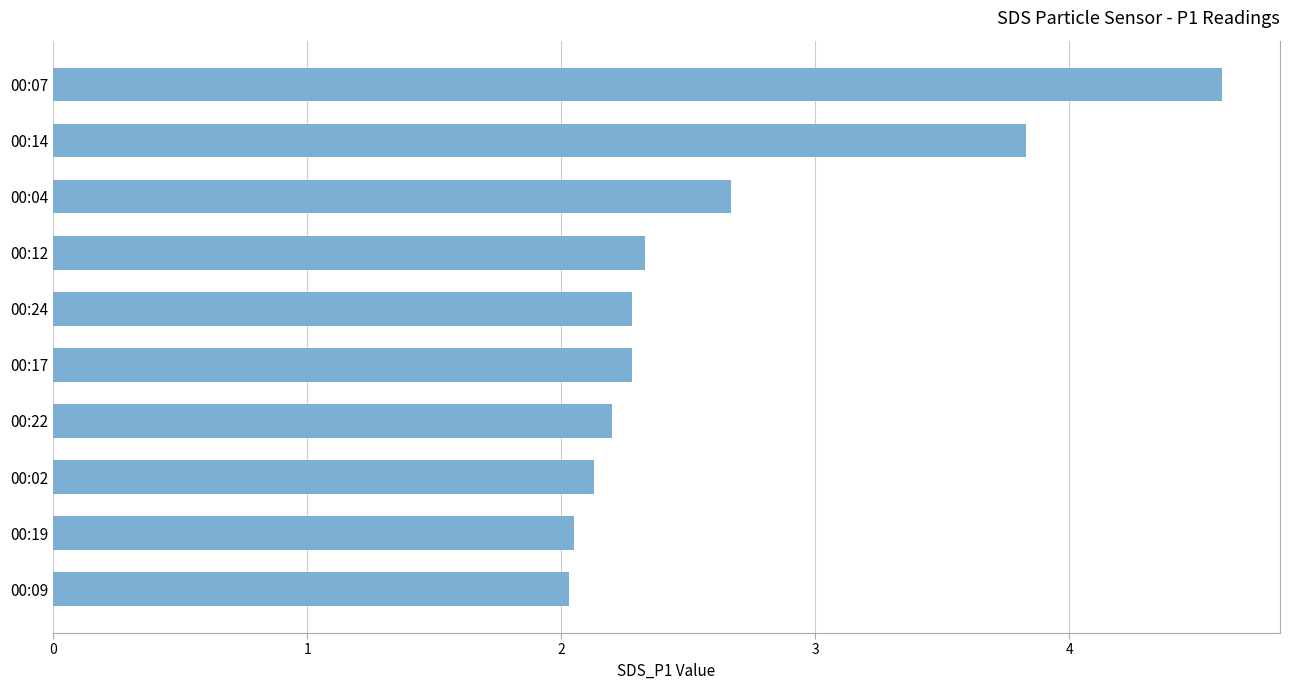

What is the change in value from 00:04 to 00:24?

-0.4